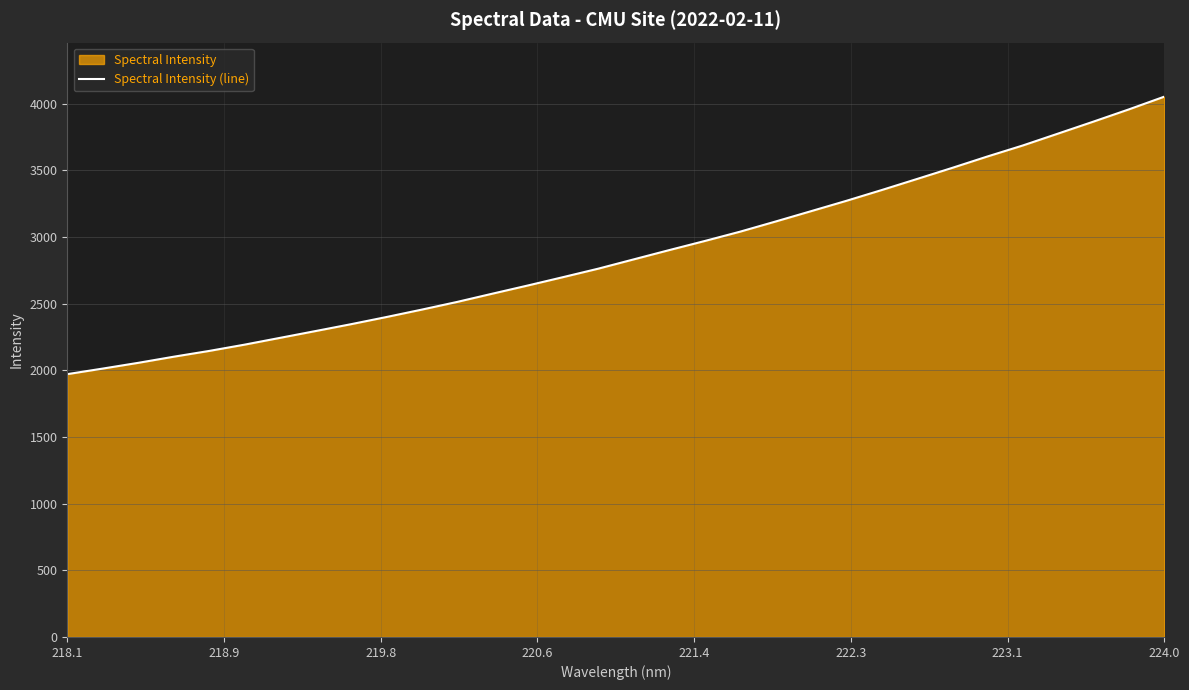

How many lines are shown in the chart?

1